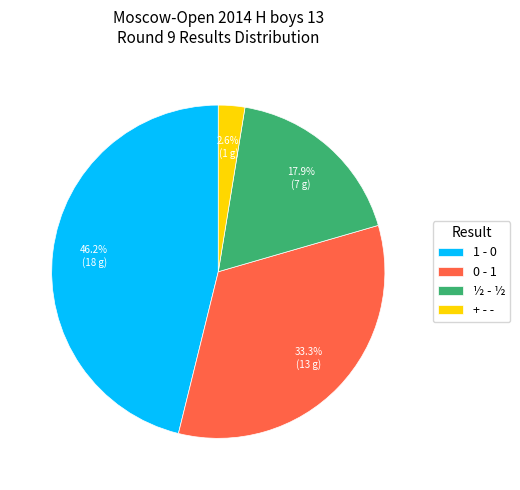

What is the largest slice in the pie chart?

1 - 0